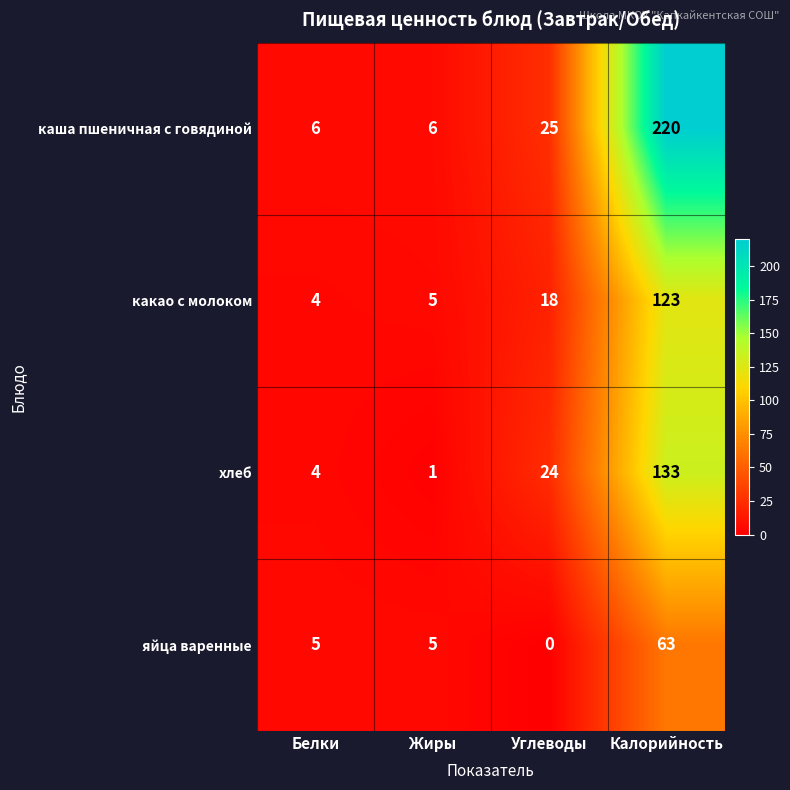

List the labels in order of какао с молоком value, smallest first.

Белки, Жиры, Углеводы, Калорийность